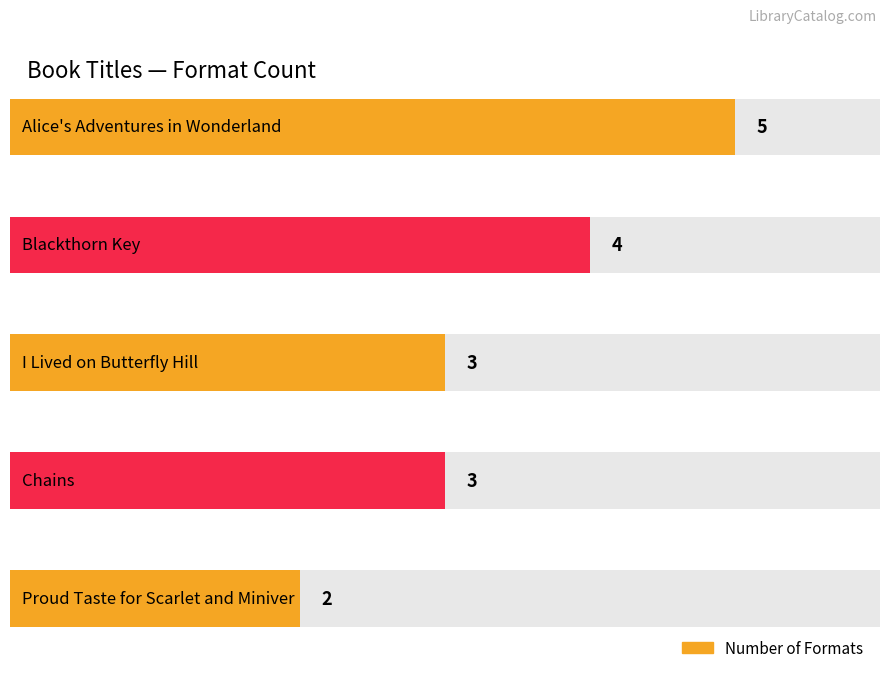

Rank the categories by value from highest to lowest.

Alice's Adventures in Wonderland, Blackthorn Key, I Lived on Butterfly Hill, Chains, Proud Taste for Scarlet and Miniver